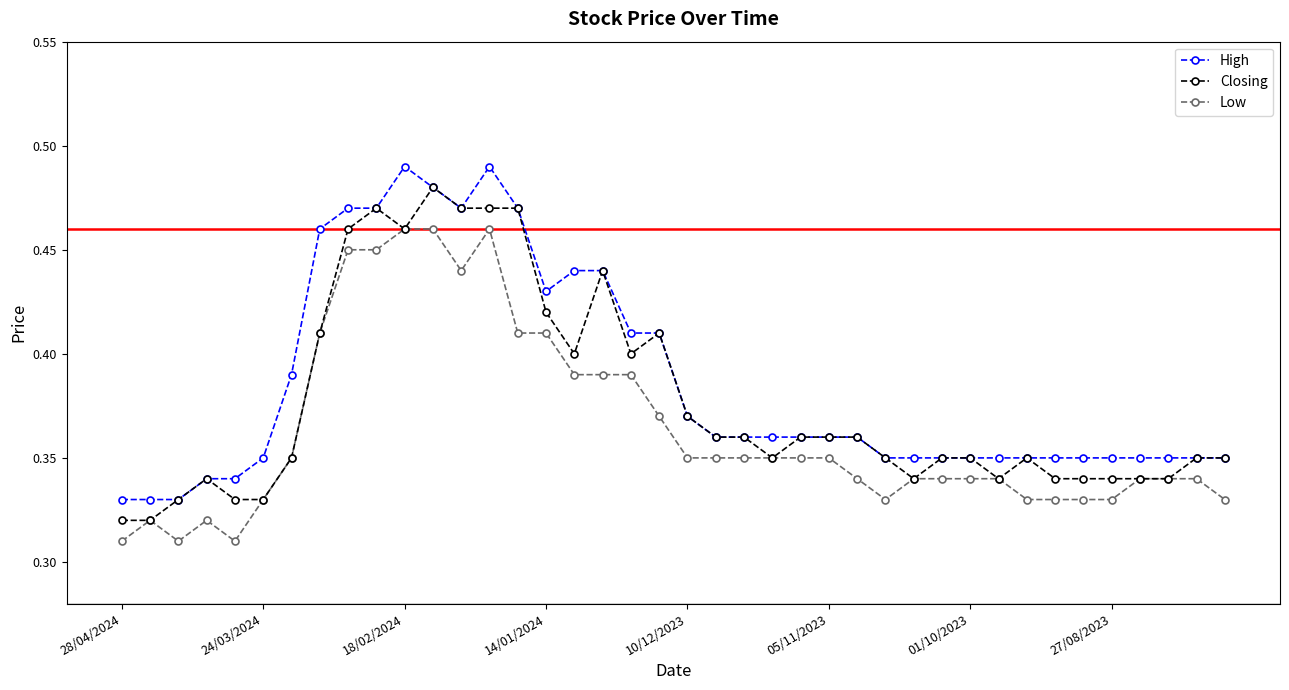

At how many categories does at least one series exceed 0?

40